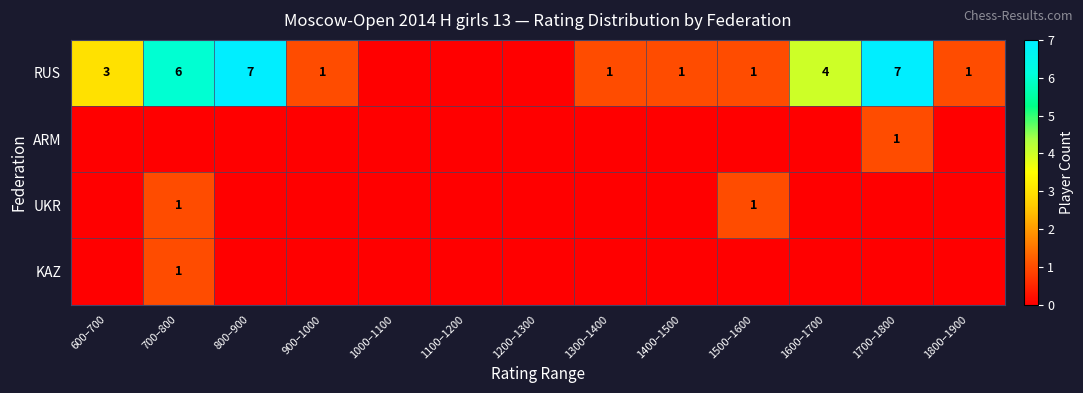

What is the total value across all series at 1800–1900?

1